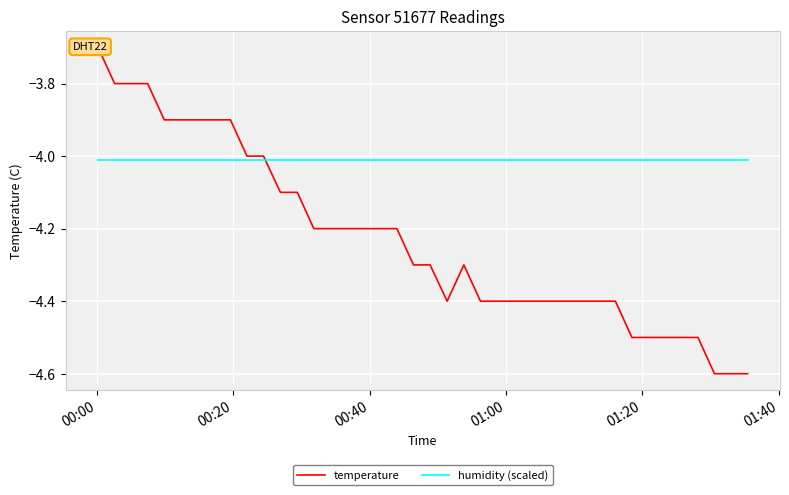

At which category is the sum across all series the highest?

00:00